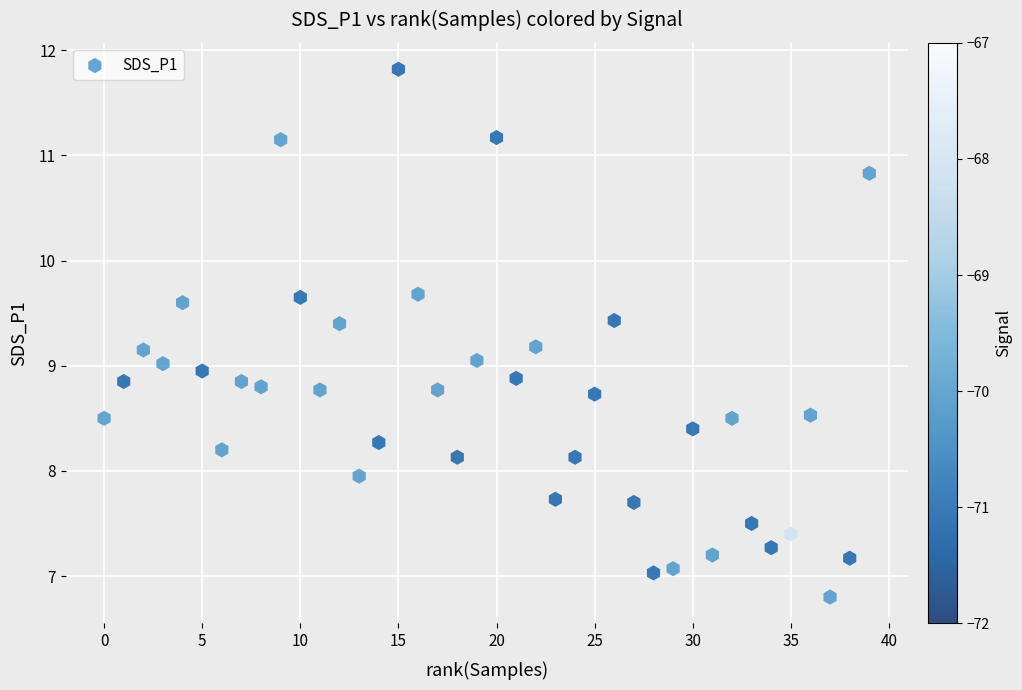

What is the range of X values (max minus min)?

39.0